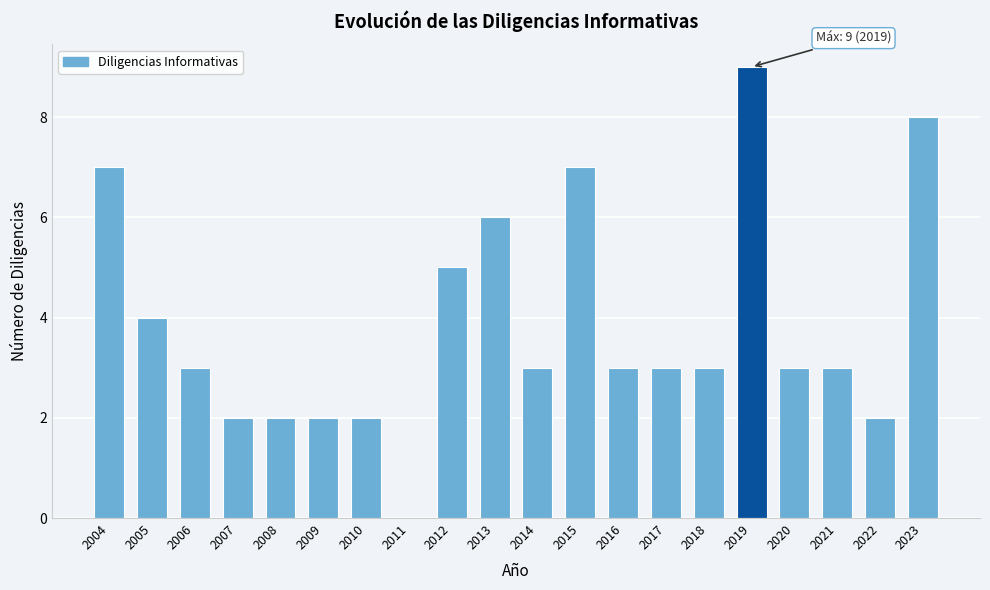

Reading left to right, list all the values displayed in this chart.

2004=7	2005=4	2006=3	2007=2	2008=2	2009=2	2010=2	2011=0	2012=5	2013=6	2014=3	2015=7	2016=3	2017=3	2018=3	2019=9	2020=3	2021=3	2022=2	2023=8